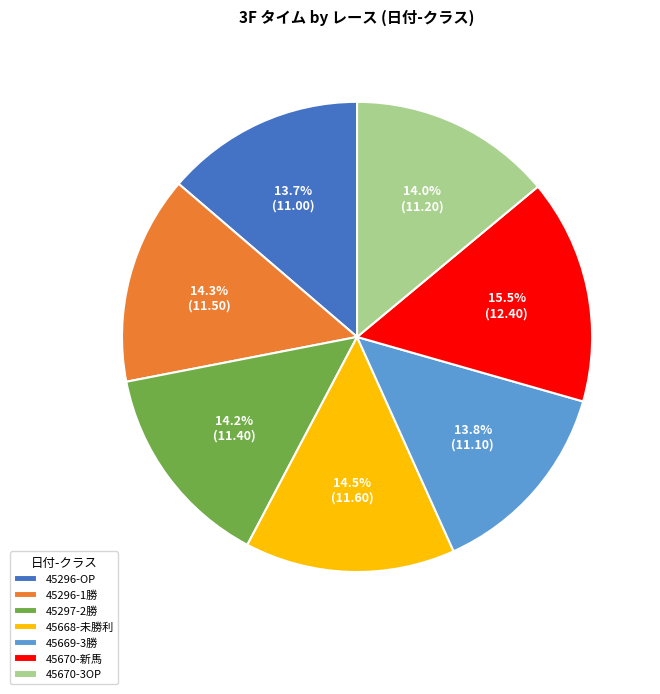

Is 45668-未勝利 the majority of the pie?

No